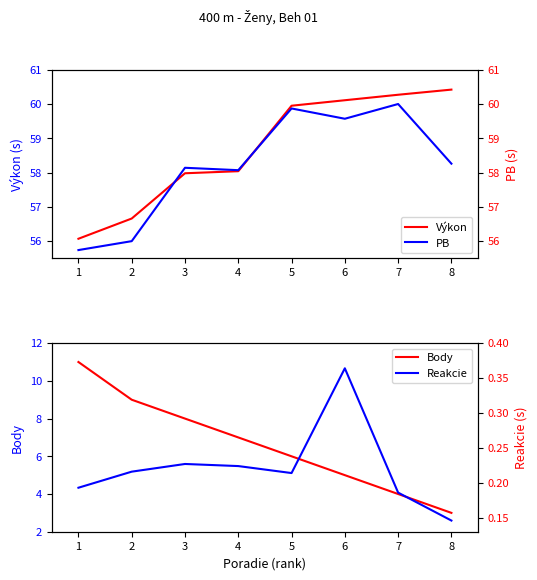

At how many categories does at least one series exceed 55?

8